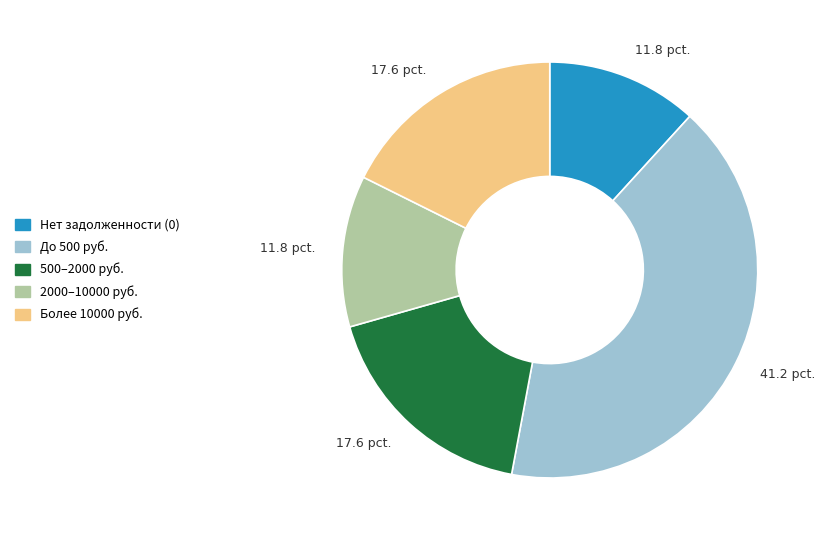

Does any single category account for the majority?

No